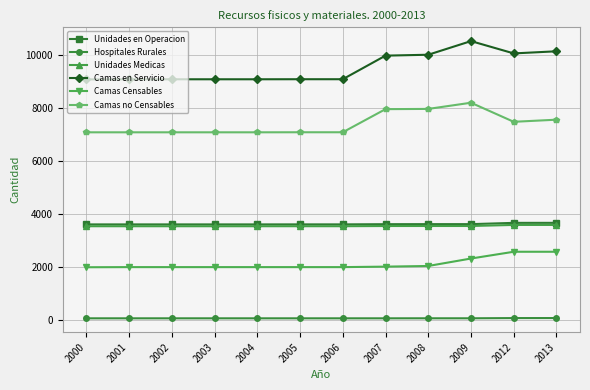

At how many categories does at least one series exceed 3448?

12